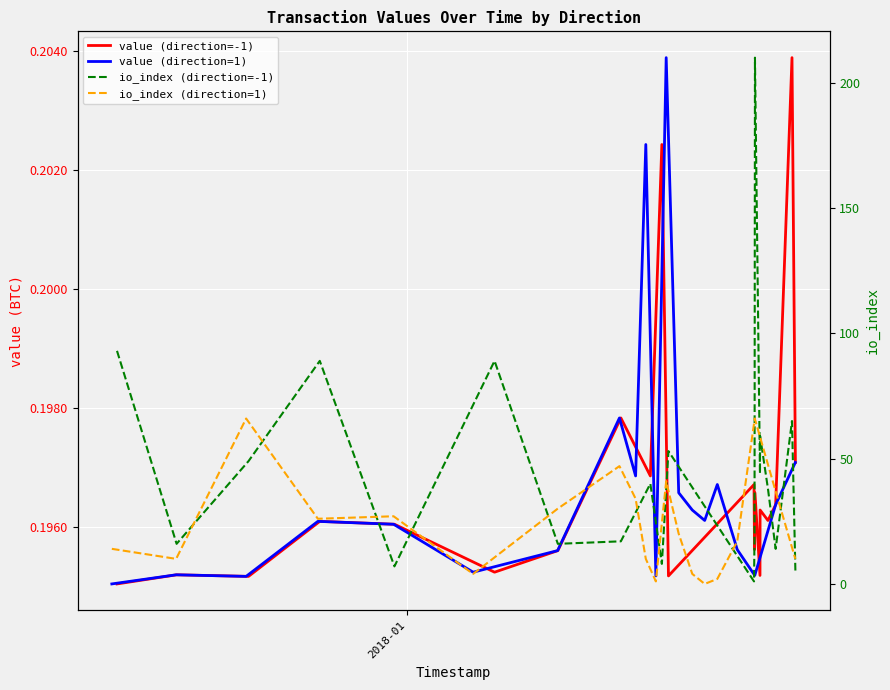

Which series has the widest spread of values?

io_index (direction=-1)